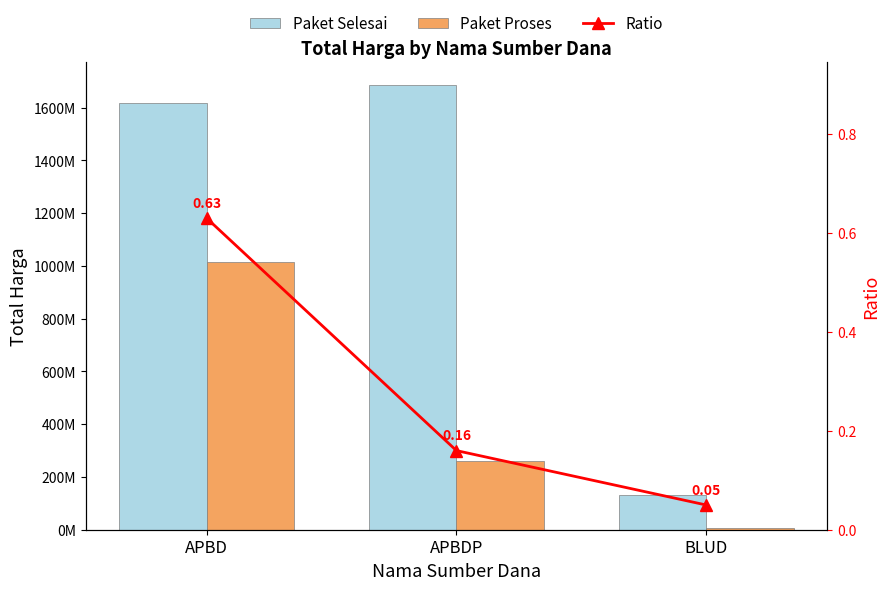

True or false: Paket Selesai has a value of 906802155.2 at APBDP.

False